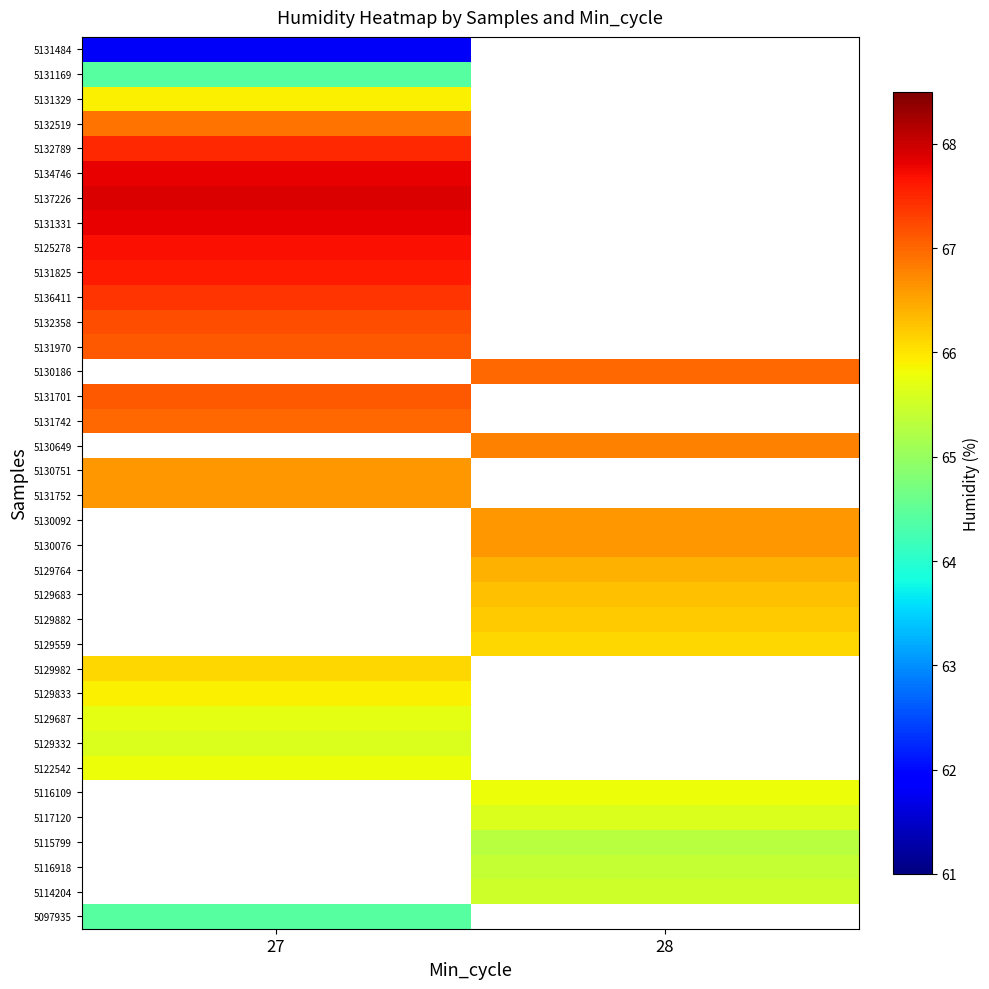

Which has a higher value, 28 or 27?

27